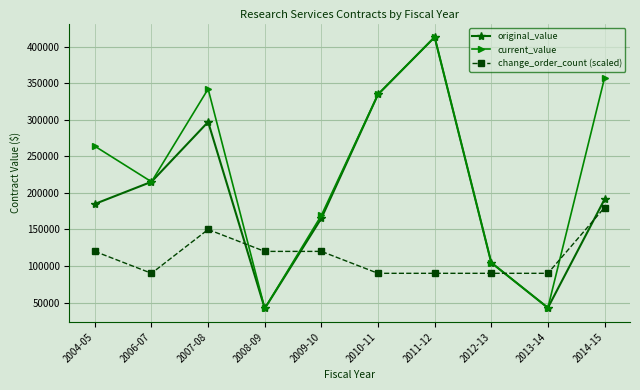

What is the minimum value shown in the chart?

41909.0